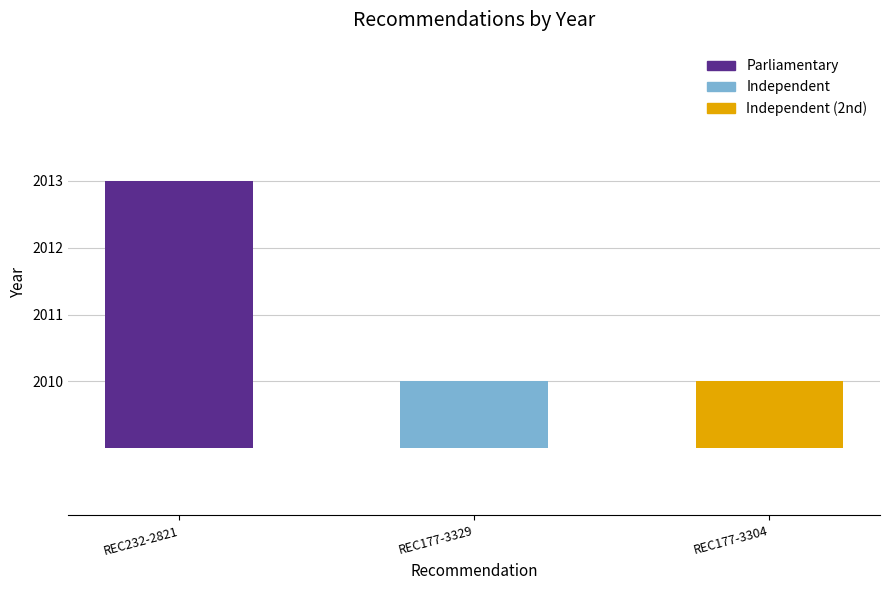

What is the maximum value shown in the chart?

2013